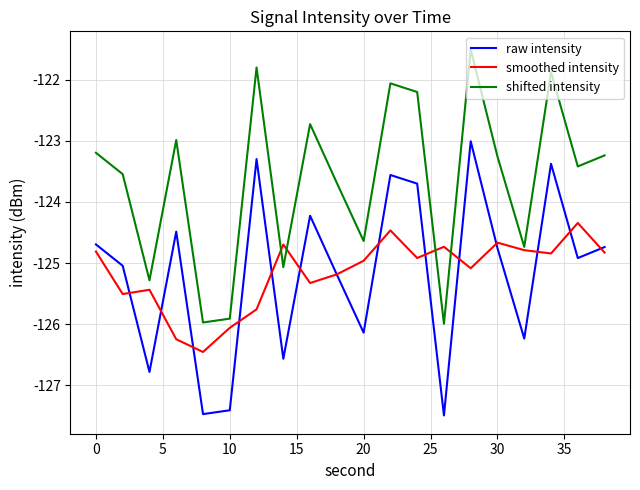

Rank the series by their maximum value, from highest to lowest.

shifted intensity, raw intensity, smoothed intensity